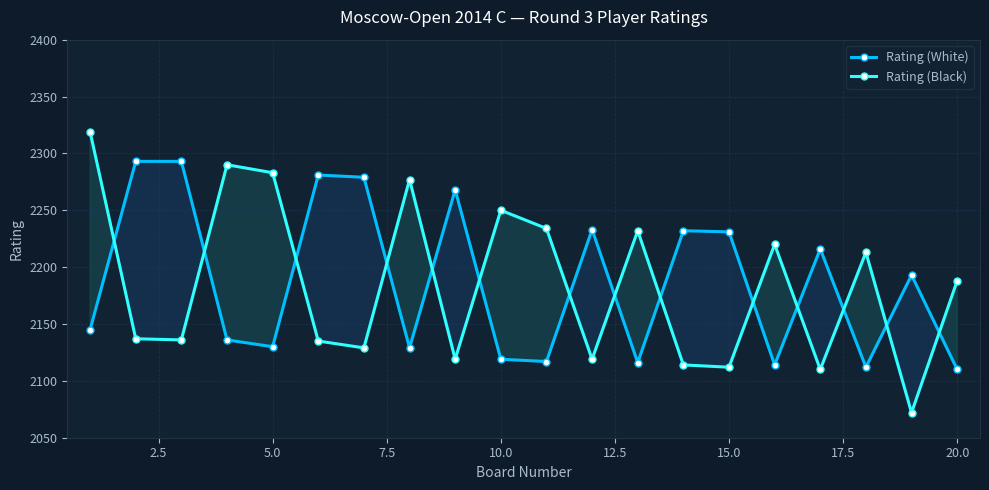

How many interior local valleys does the Rating (Black) series have?

7